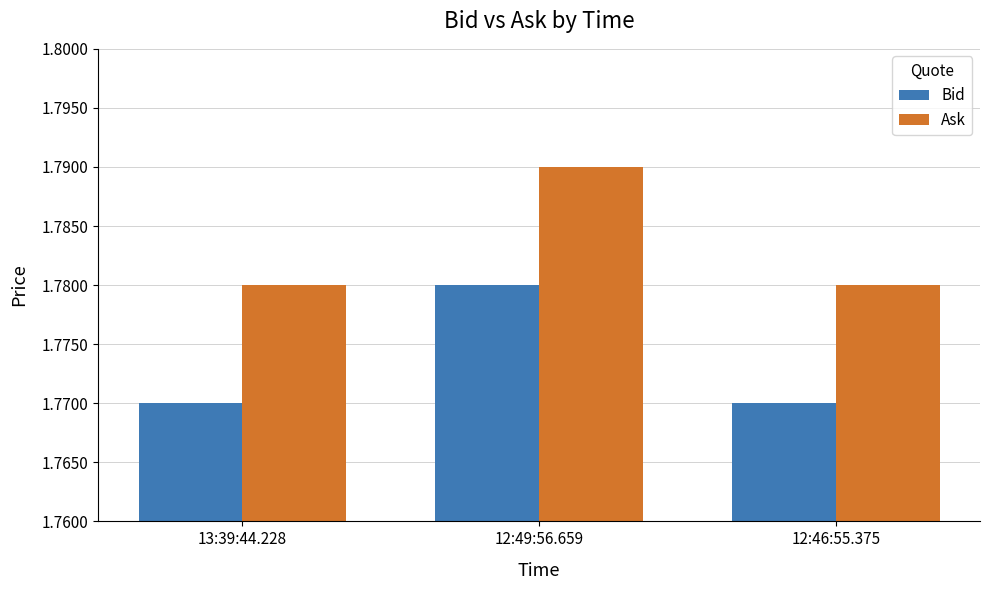

Are the bars grouped side by side (vs. stacked)?

Yes